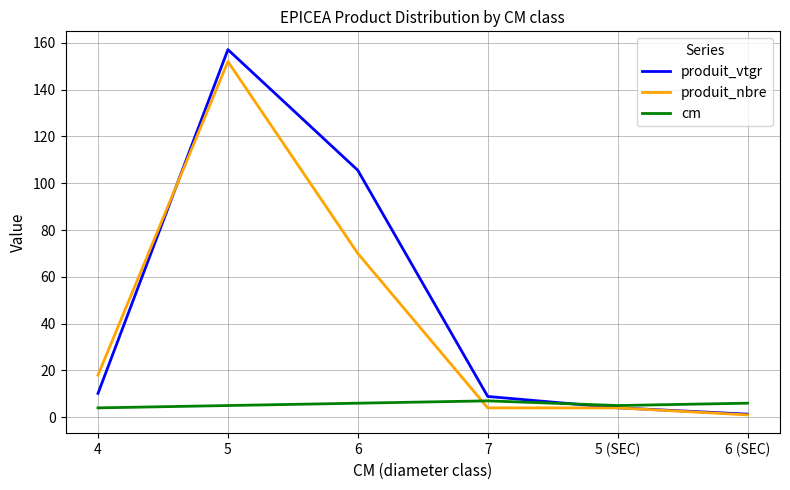

What is the difference between the highest and lowest values at 6?

99.5